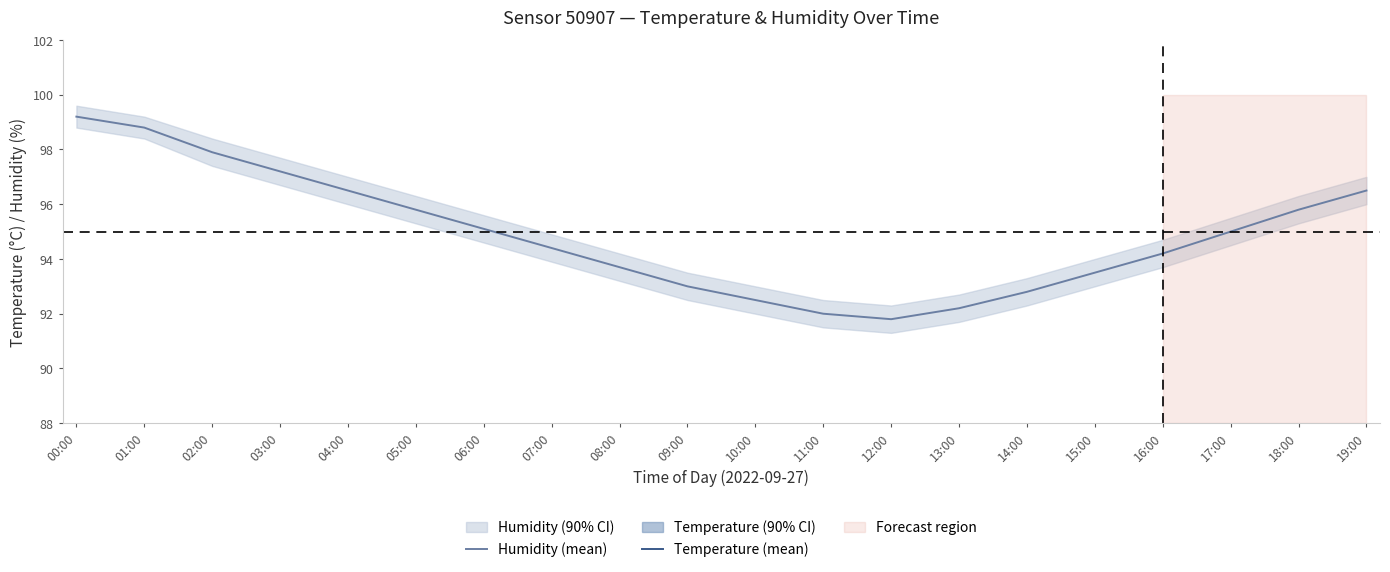

What position from the right is 07:00?

13